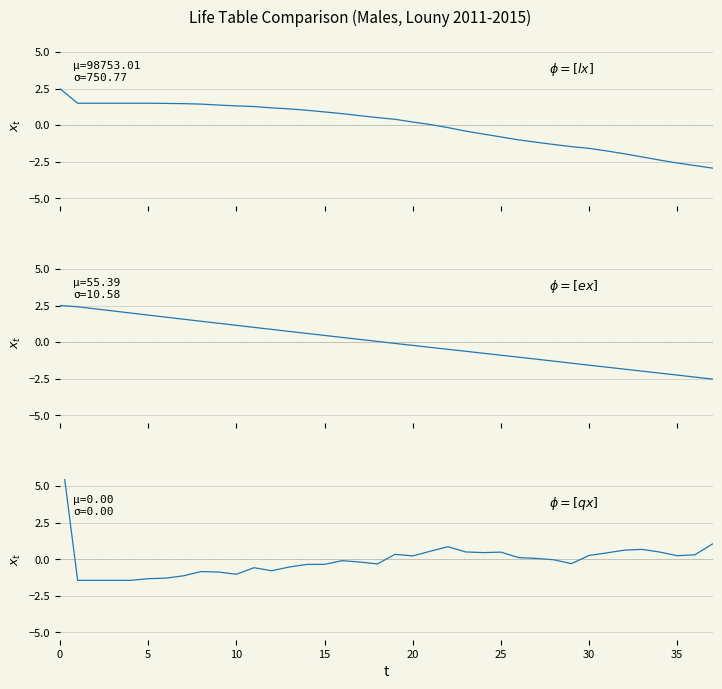

What is the difference between the lx values at 5 and 9?

0.1